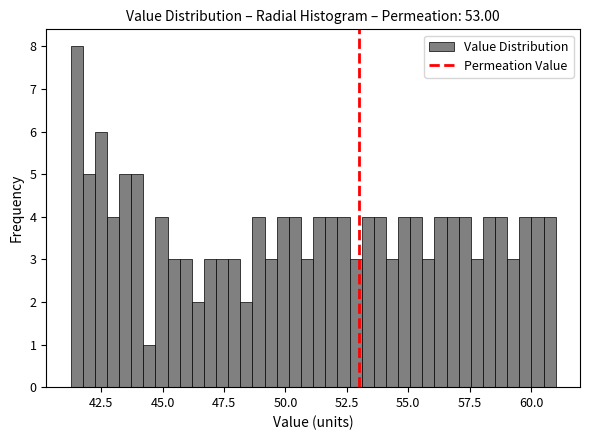

Around what value on the x-axis is the tallest bar? Give the approximate position of its centre, as read against the axis.

41.5